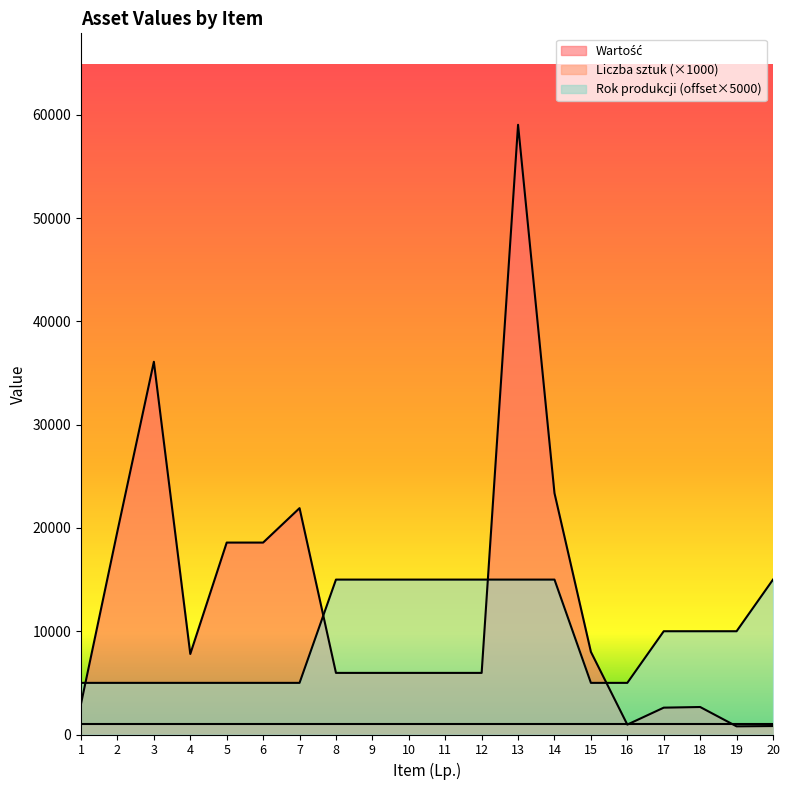

Which category has the lowest value in the Rok produkcji lub zakupu series?

1